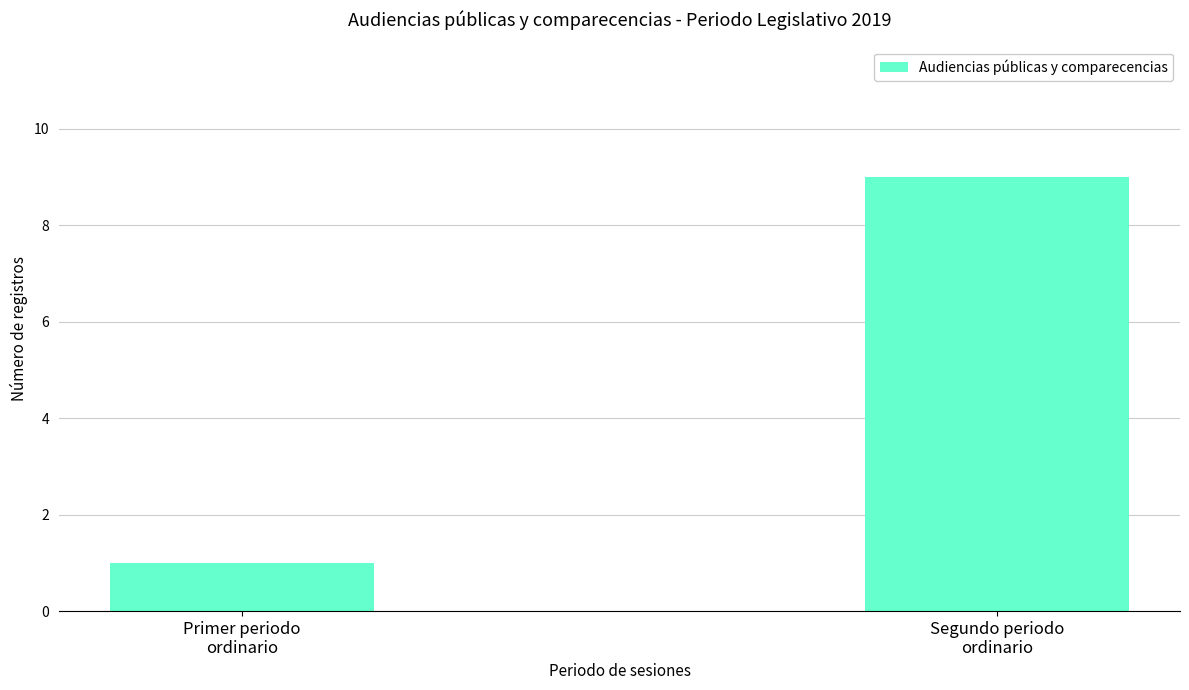

Does the chart contain any negative values?

No